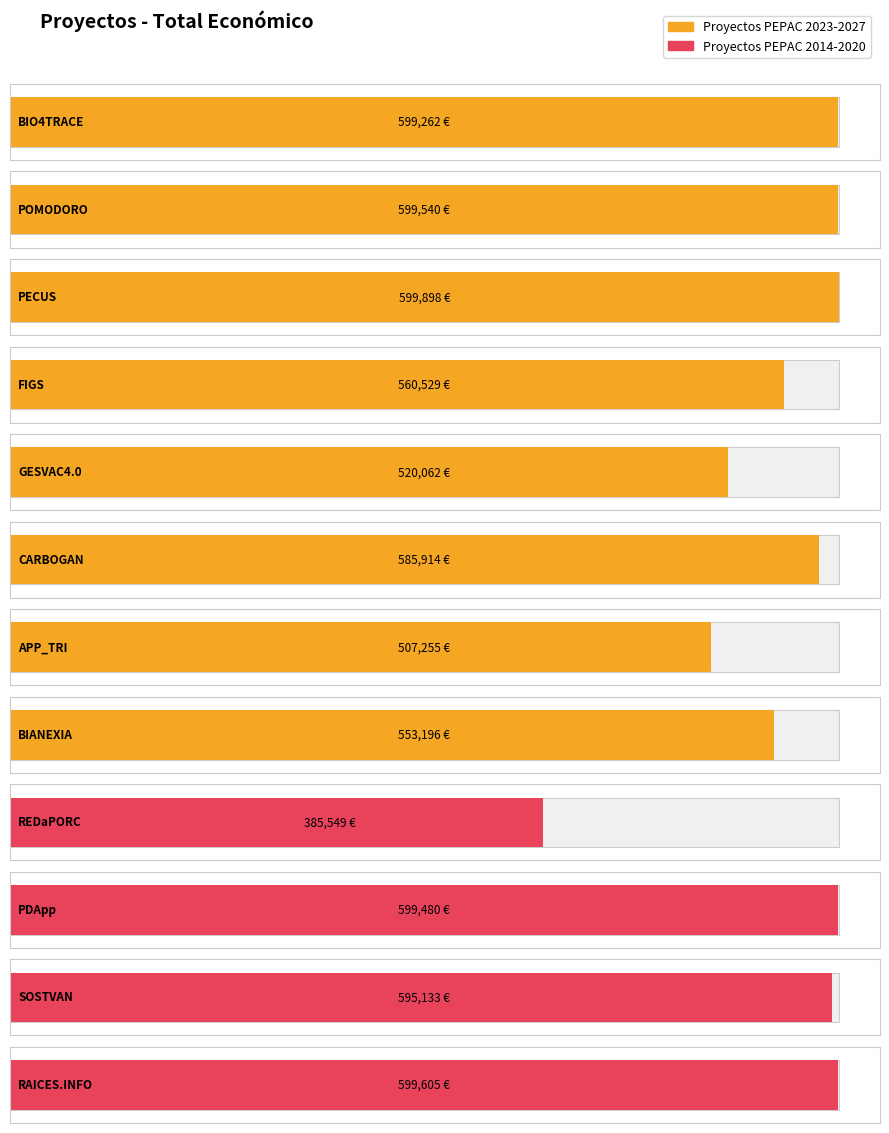

Rank the categories by value from highest to lowest.

PECUS, RAICES.INFO, POMODORO, PDApp, BIO4TRACE, SOSTVAN, CARBOGAN, FIGS, BIANEXIA, GESVAC4.0, APP_TRI, REDaPORC